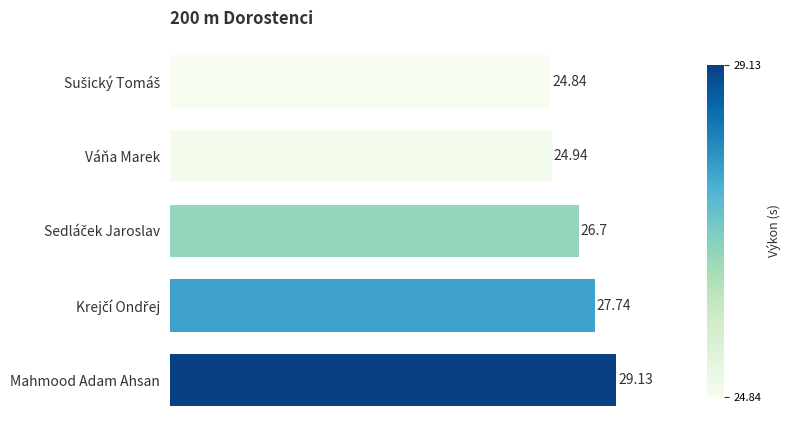

What is the smallest value displayed?

24.8